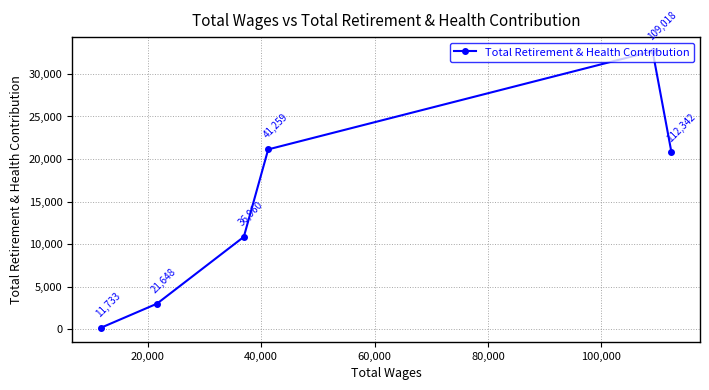

What is the value of the 4th point from the left?

21125